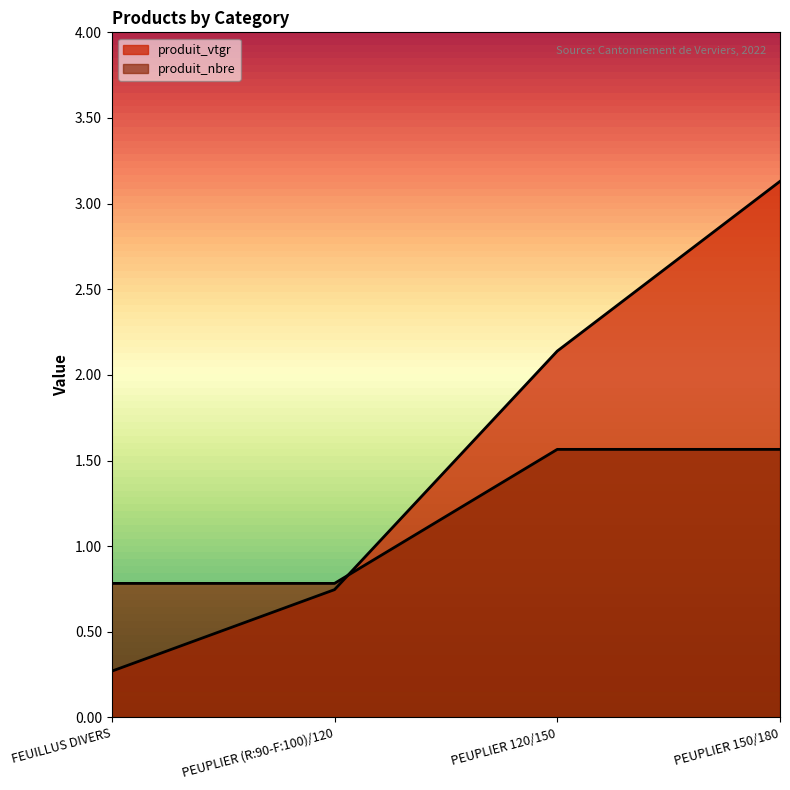

List the series in order of their peak value, highest first.

produit_vtgr, produit_nbre